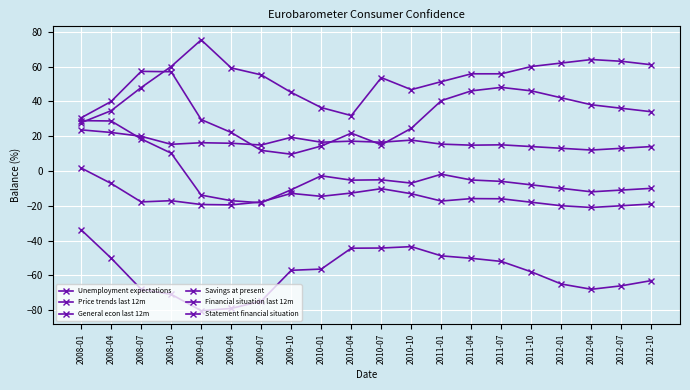

Count the number of categories in the chart.

20